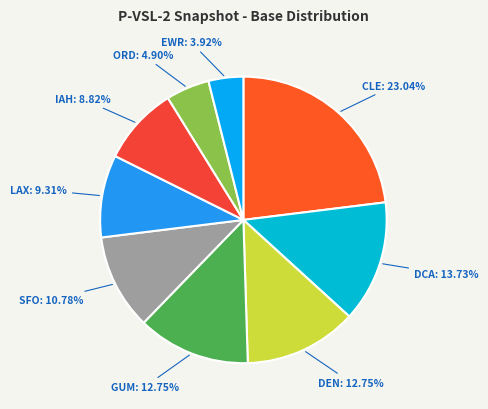

True or false: EWR accounts for 4% of the total.

True